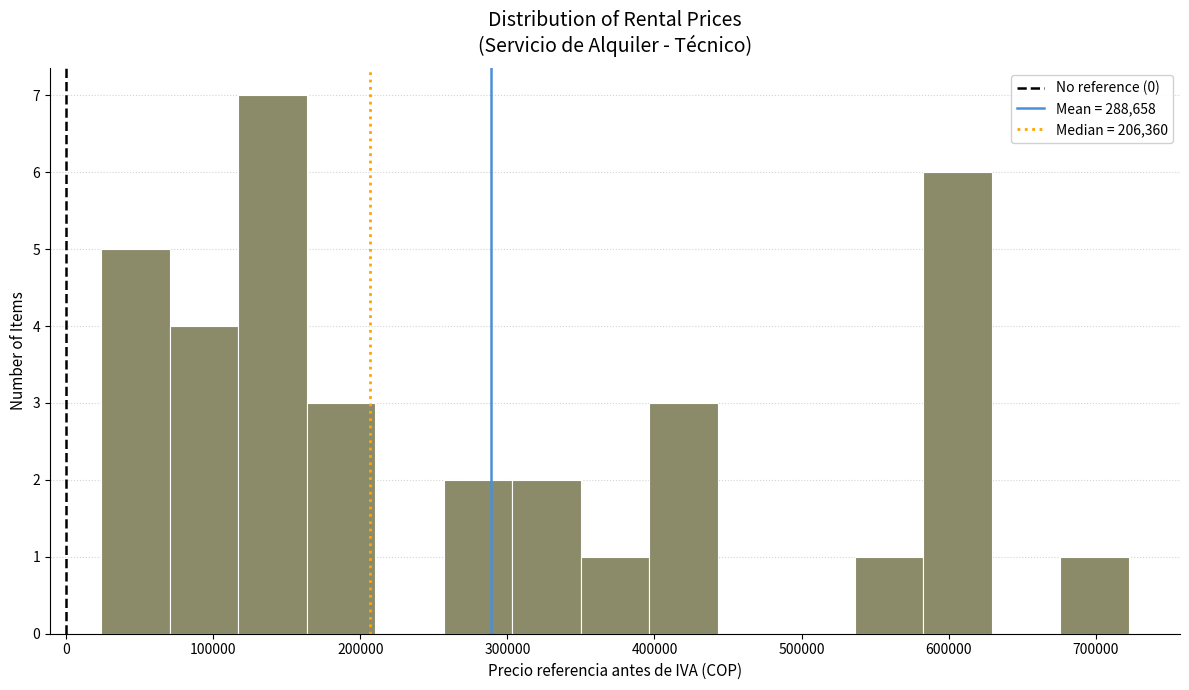

Over which range of the x-axis is the bar tallest?

120000 to 160000